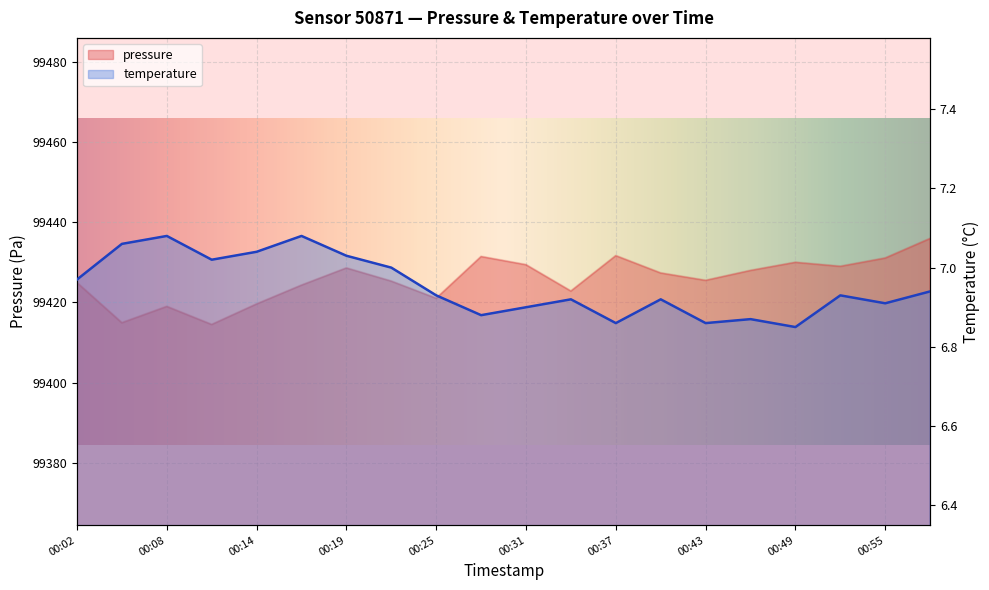

What are all the series names shown in the legend?

pressure, temperature